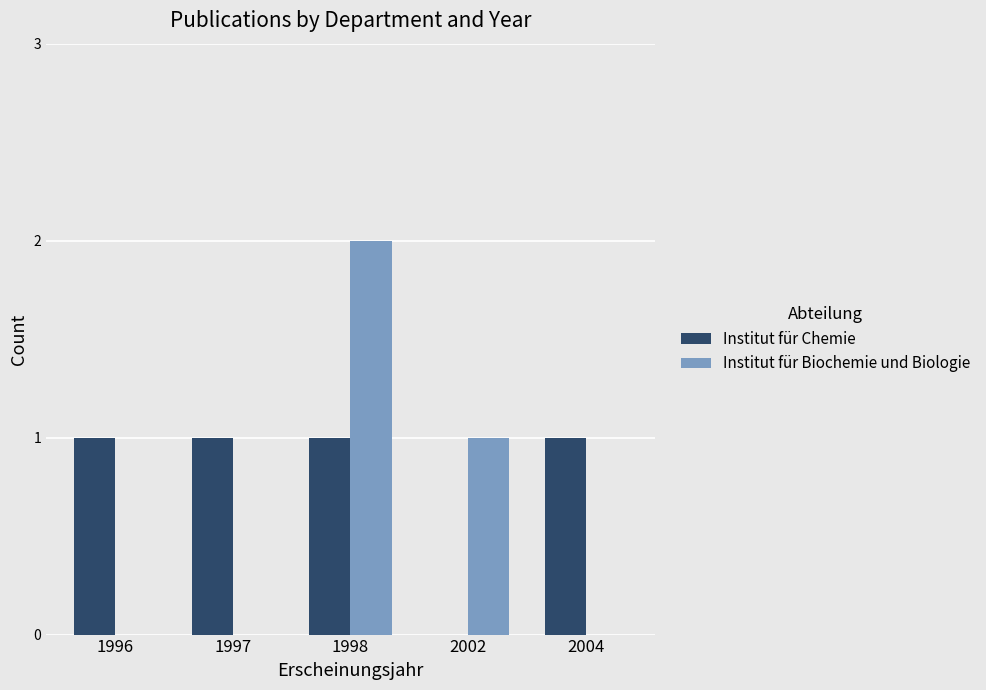

What is the sum of the Institut für Biochemie und Biologie values at 2002 and 1996?

1